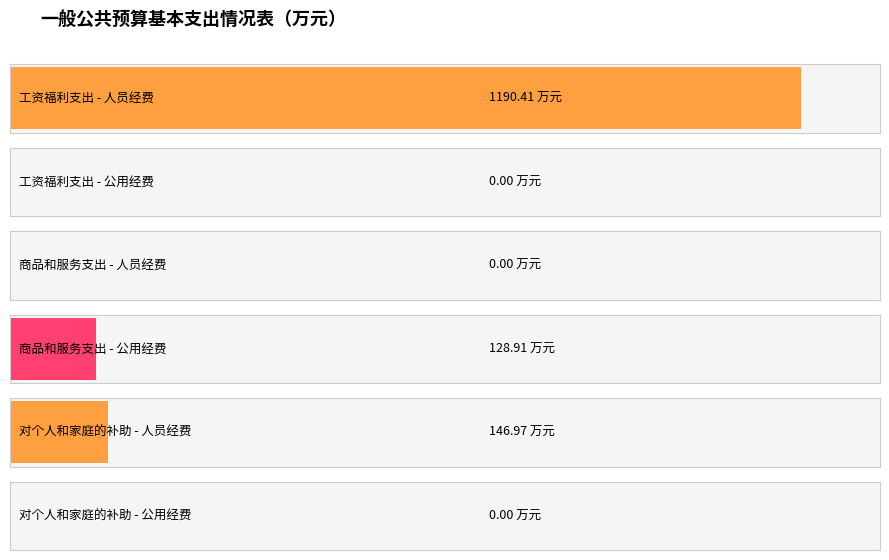

What is the average value of the 人员经费 series?

445.8